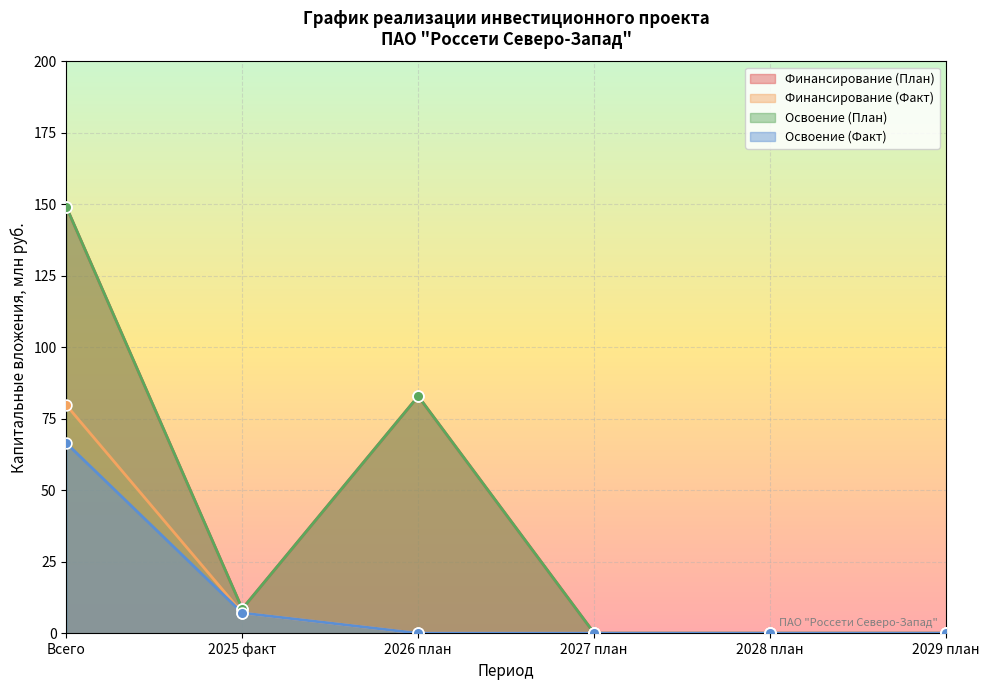

At how many categories does at least one series exceed 54?

2